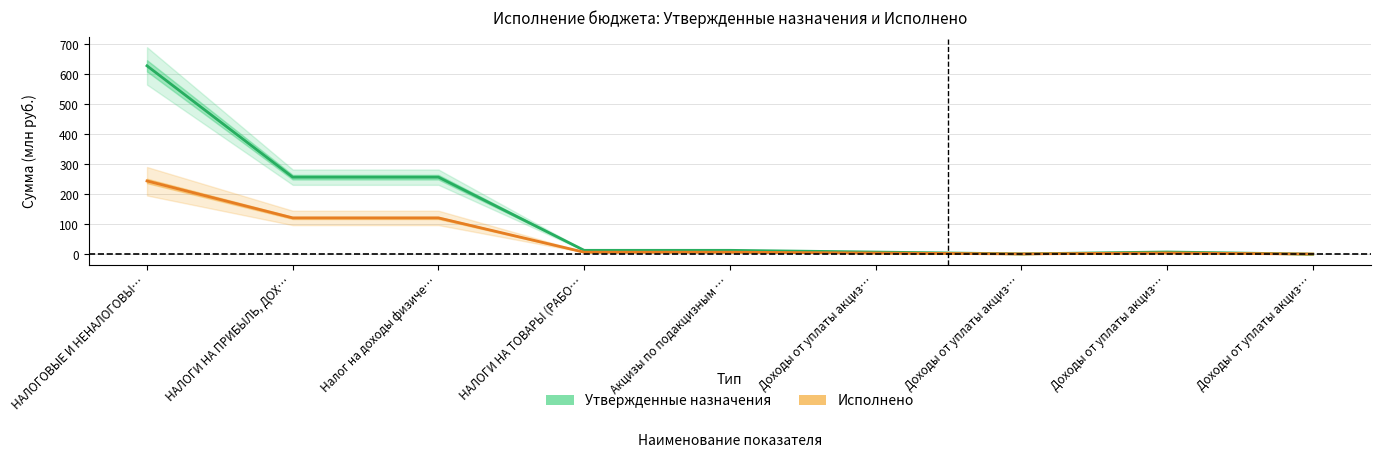

Reading left to right, extract all data points from this chart.

Утвержденные назначения: 627.8	256.1	256.1	12.0	12.0	6.2	0.0	6.5	-0.8
Исполнено: 243.5	120.2	120.2	5.8	5.8	2.9	0.0	3.2	-0.4